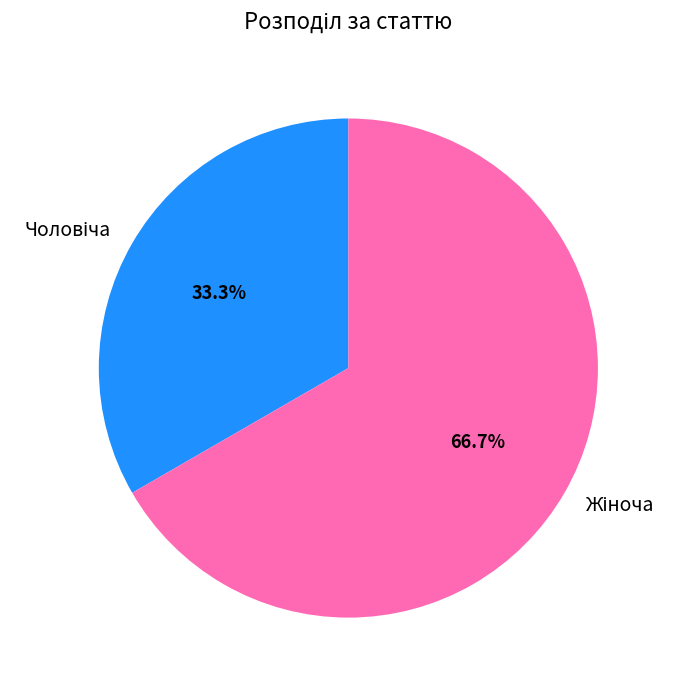

Is there any slice that represents more than half of the pie?

Yes